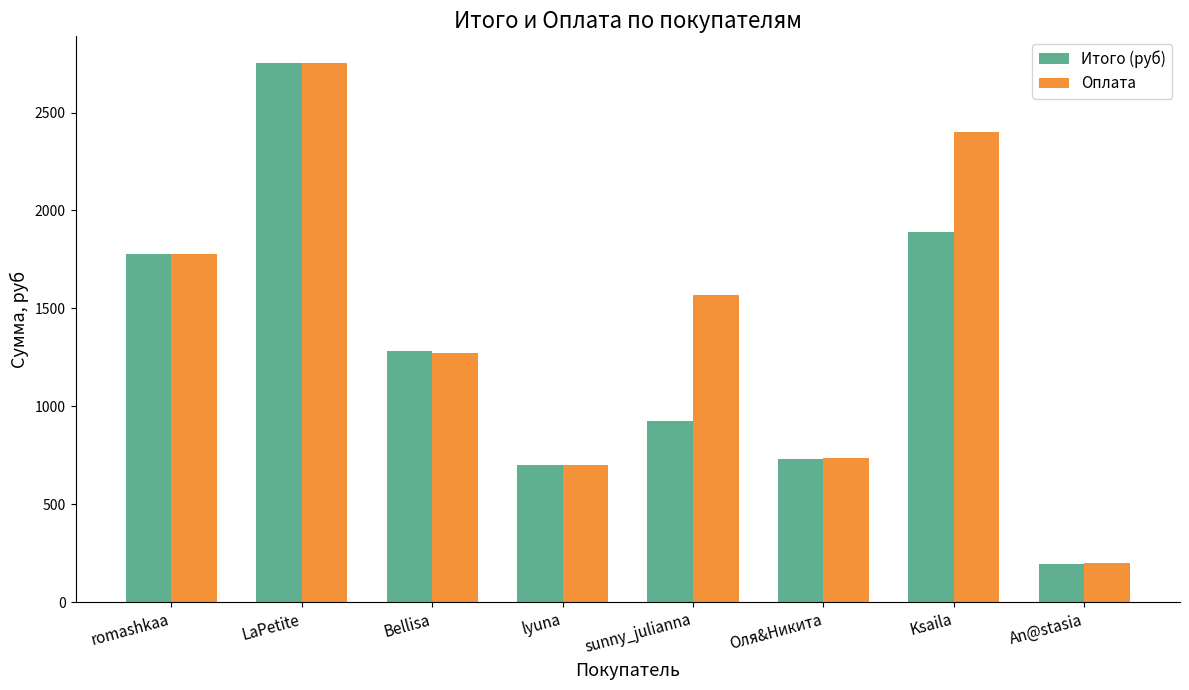

Which series changed the most between romashkaa and Bellisa?

Оплата